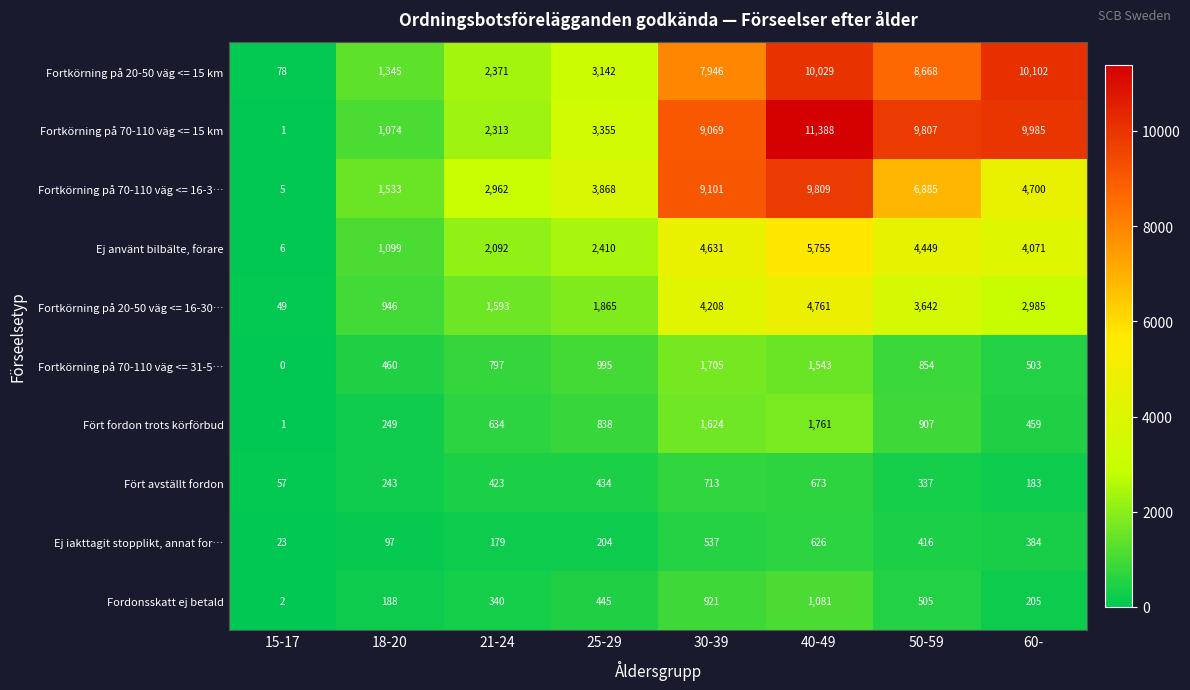

What is the difference between the Fört avställt fordon values at 30-39 and 15-17?

656